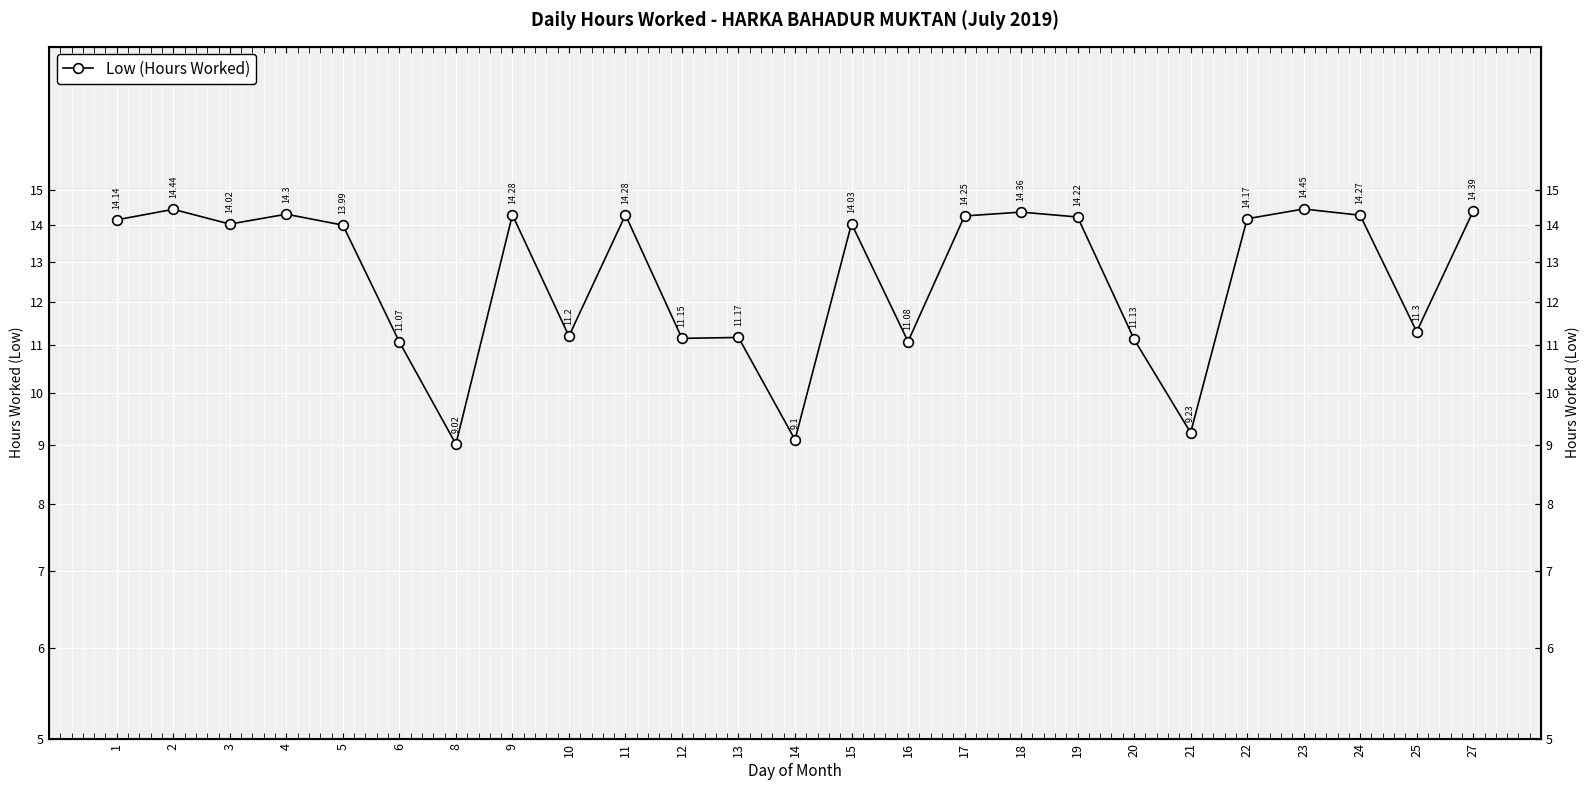

What is the difference between the maximum and second lowest values?

5.3